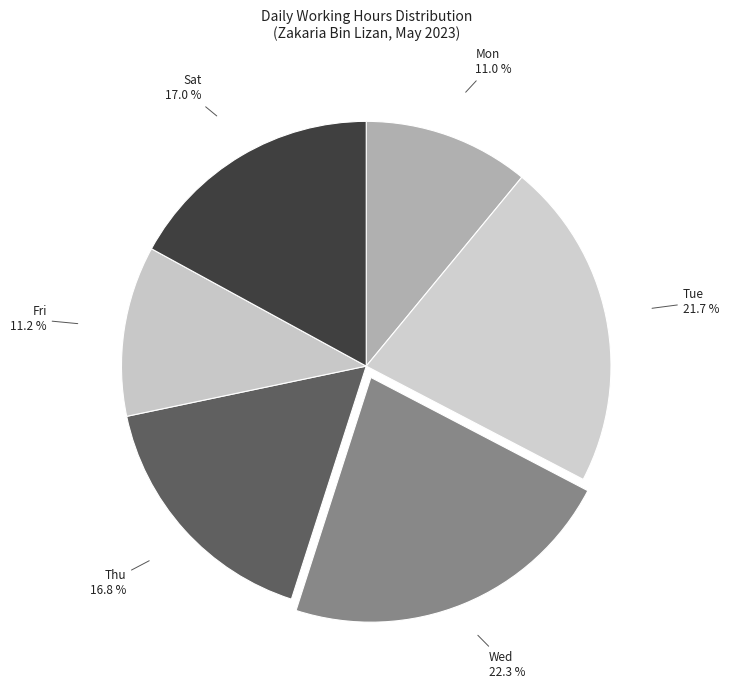

Is there any slice that represents more than half of the pie?

No